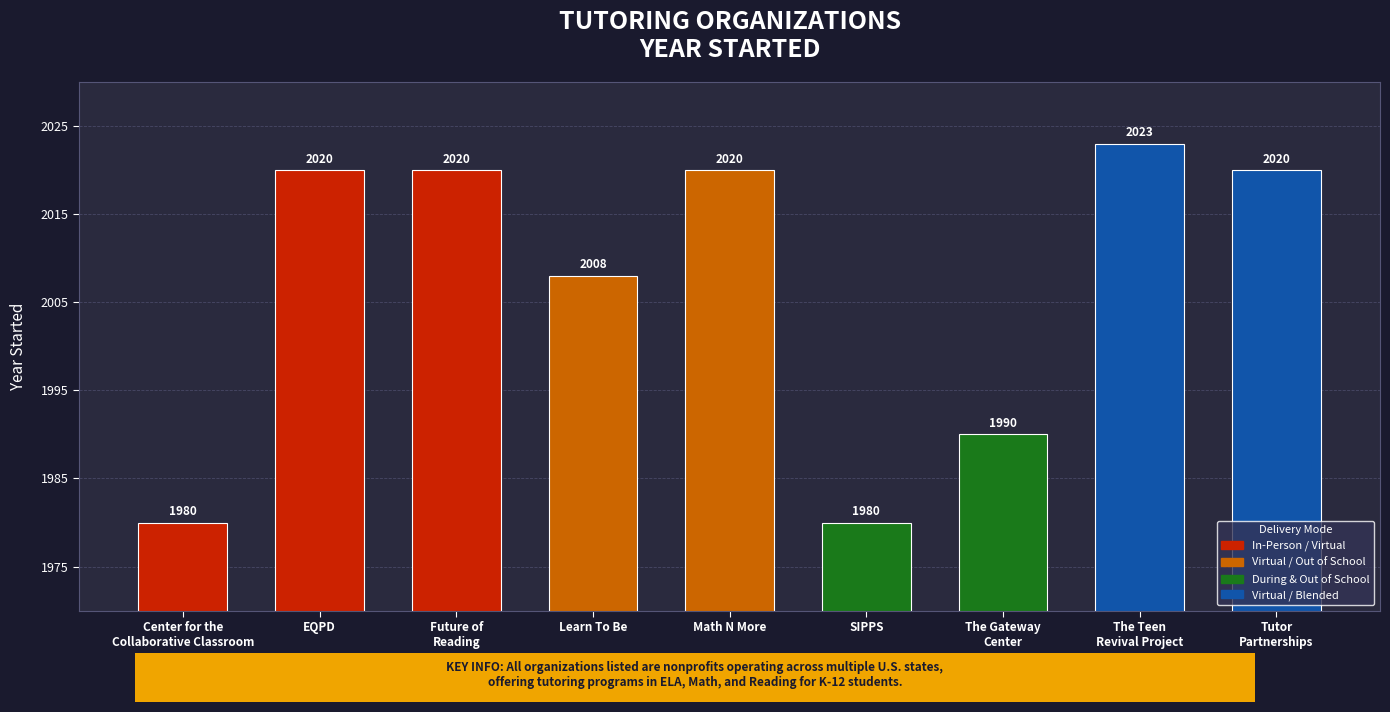

The chart shows a value of 922 at Tutor
Partnerships. True or false?

False